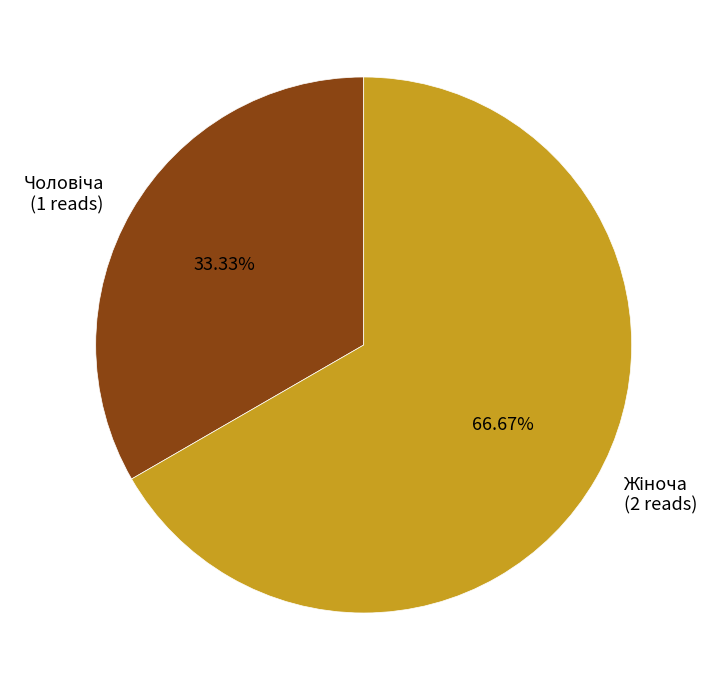

Is there any slice that represents more than half of the pie?

Yes